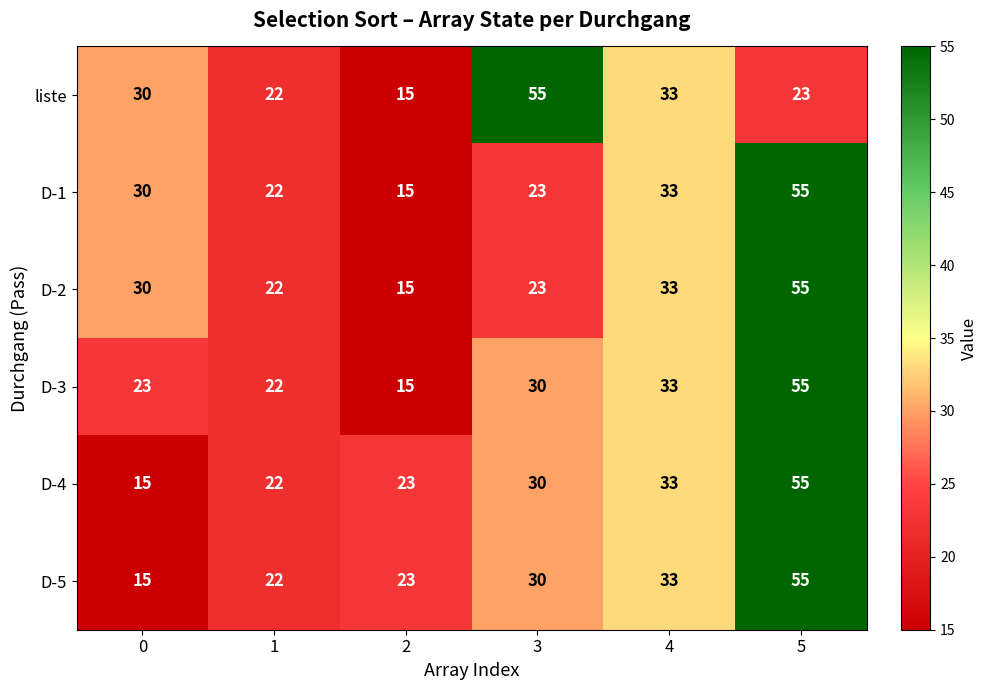

What is the difference between the maximum and minimum values in the D-2 series?

40